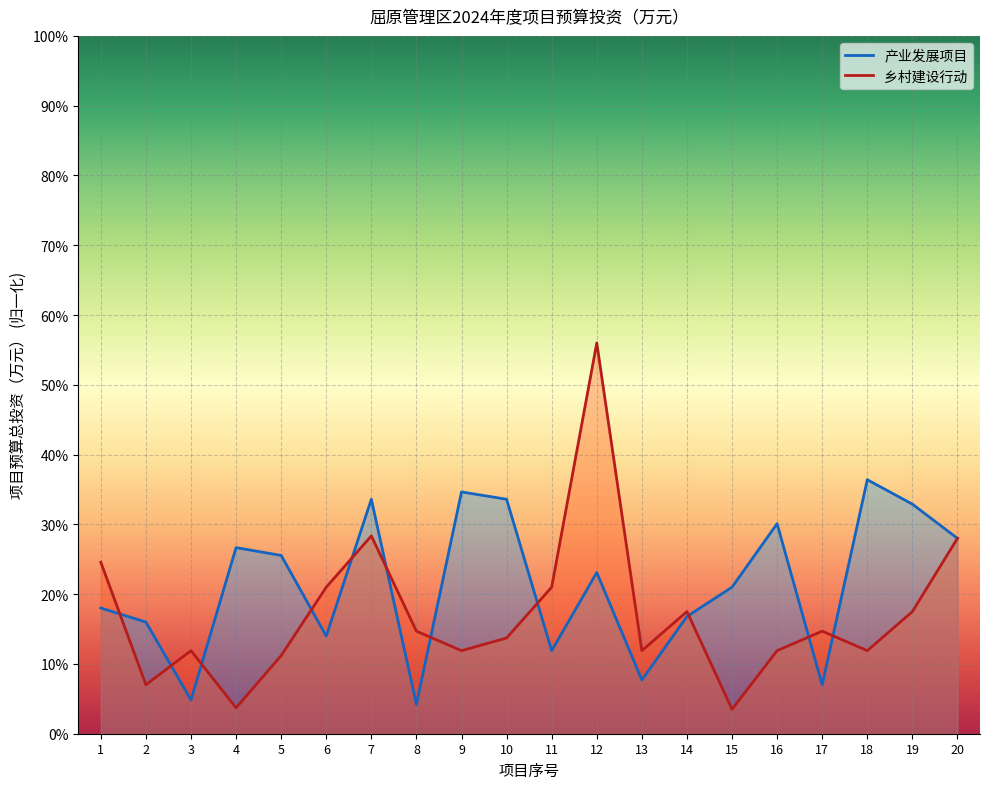

What is the total value across all series at 1?

42.6